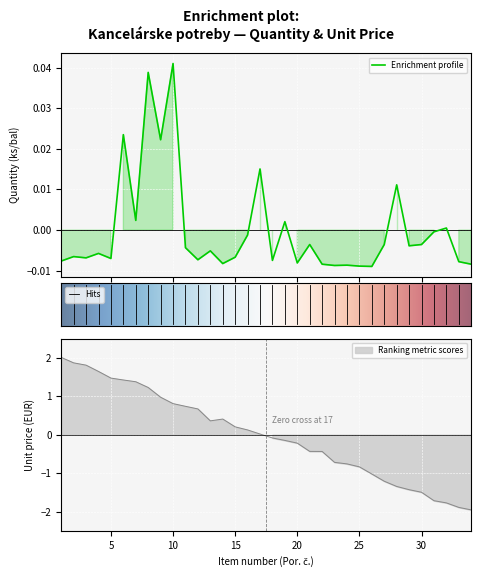

Rank the categories by value from lowest to highest.

26, 25, 23, 24, 22, 34, 14, 20, 33, 1, 18, 12, 5, 3, 15, 2, 4, 13, 11, 29, 21, 27, 30, 16, 31, 32, 19, 7, 28, 17, 9, 6, 8, 10